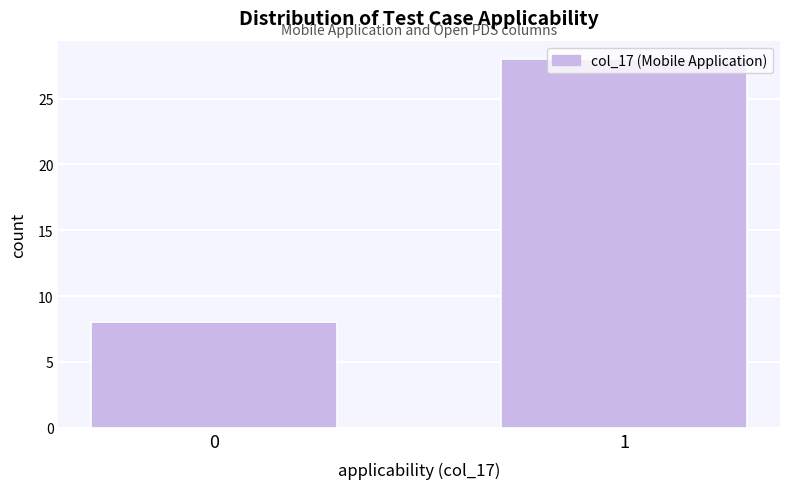

What is the sum of the values at 0 and 1?

36